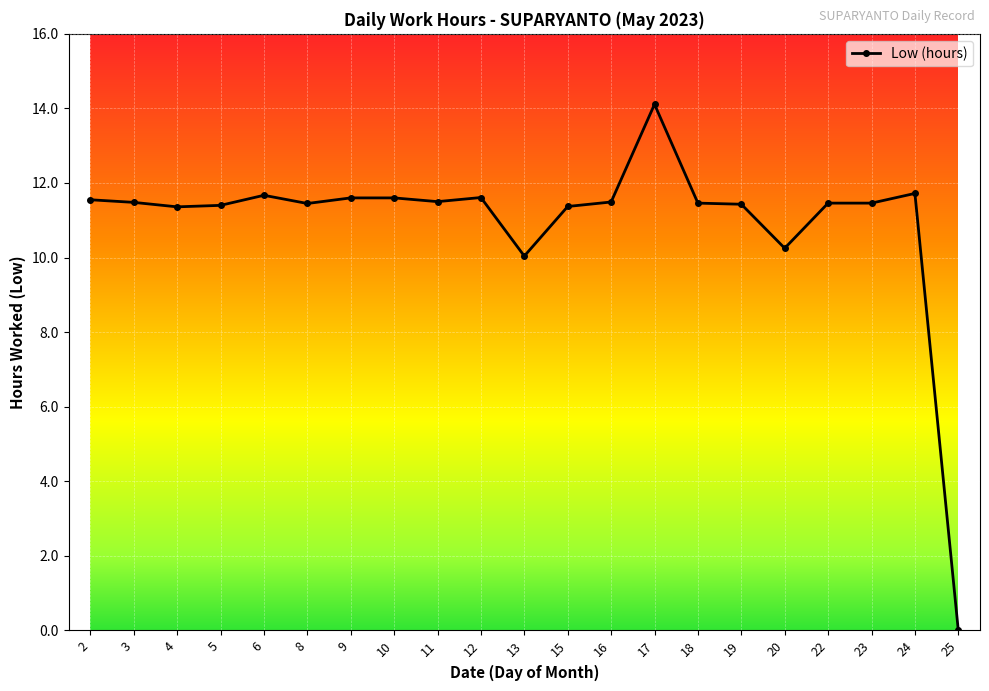

Between 23 and 6, which is larger?

6